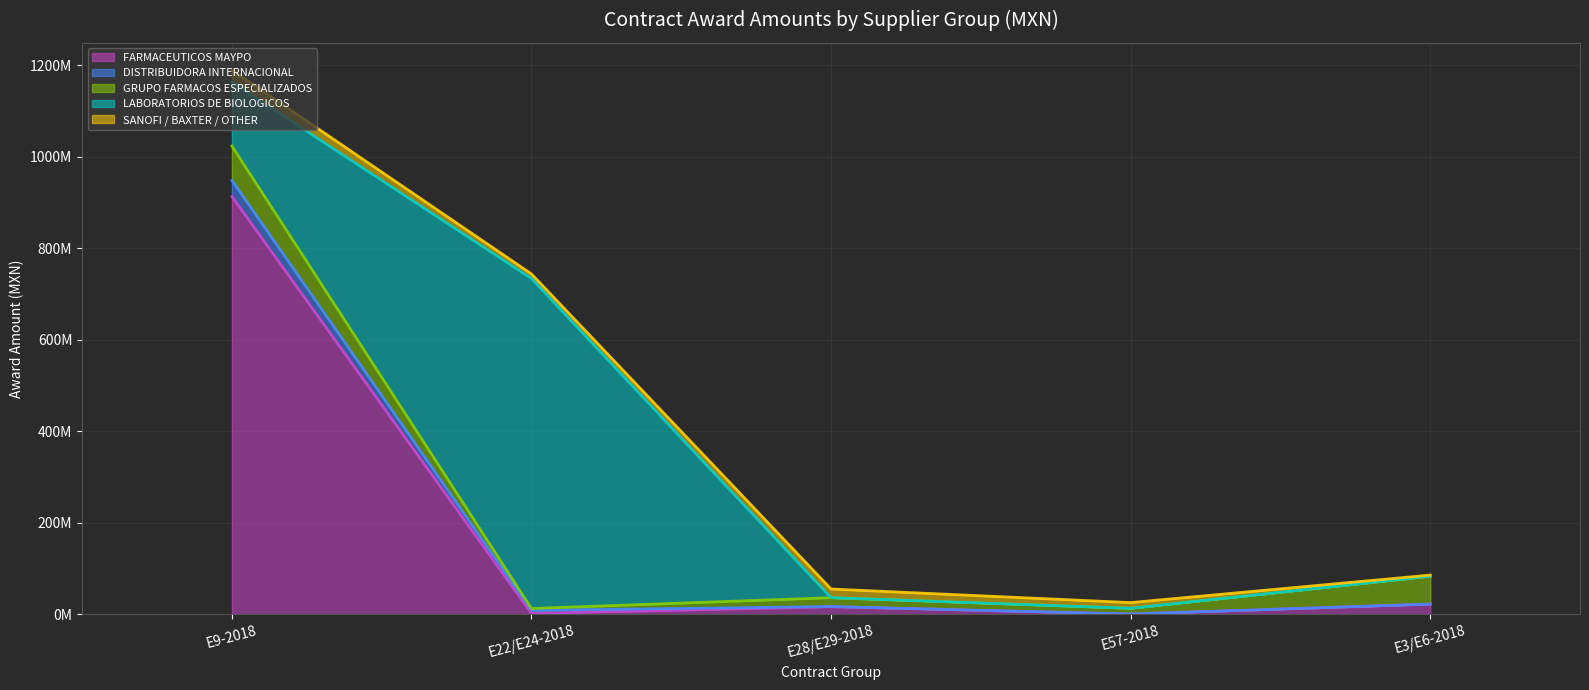

What is the difference between the maximum and second lowest values in the SANOFI / BAXTER / OTHER (line) series?

1134773056.6